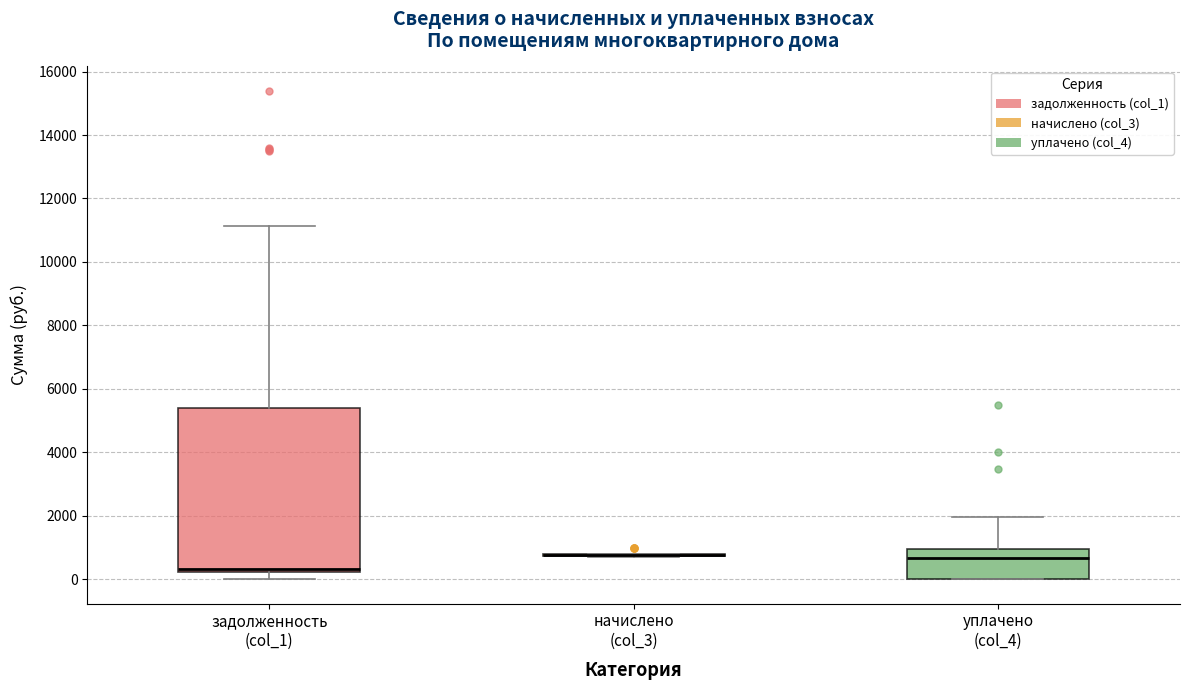

Comparing the boxes themselves (not the whiskers), which one is the tallest?

задолженность (col_1)